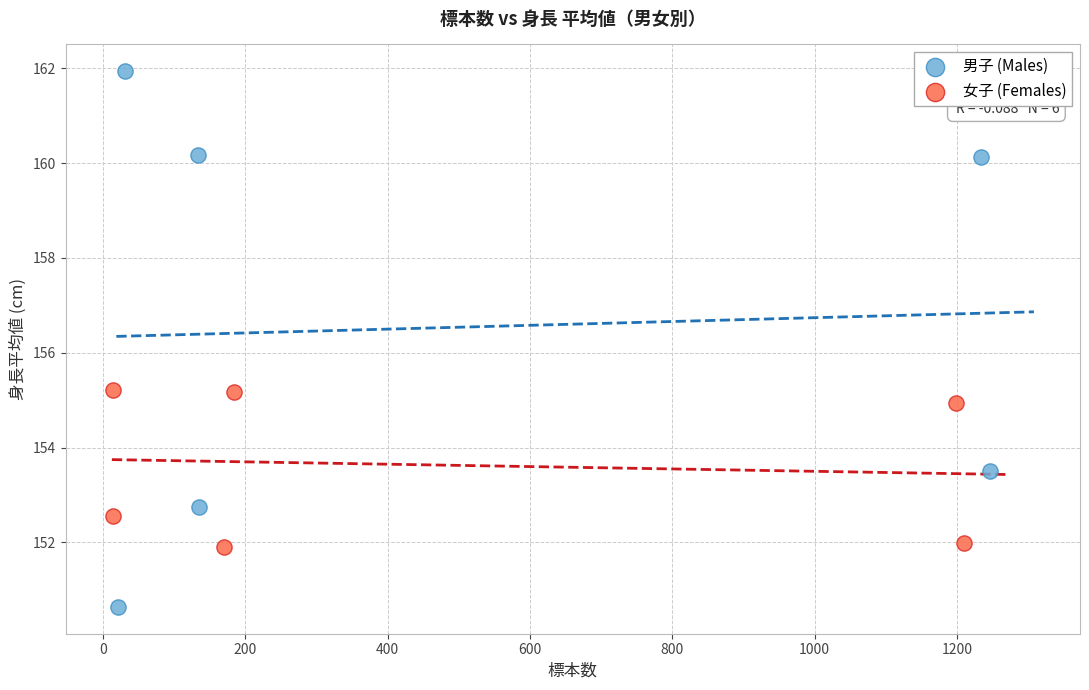

Which series reaches the minimum Y coordinate?

男子 (Males)